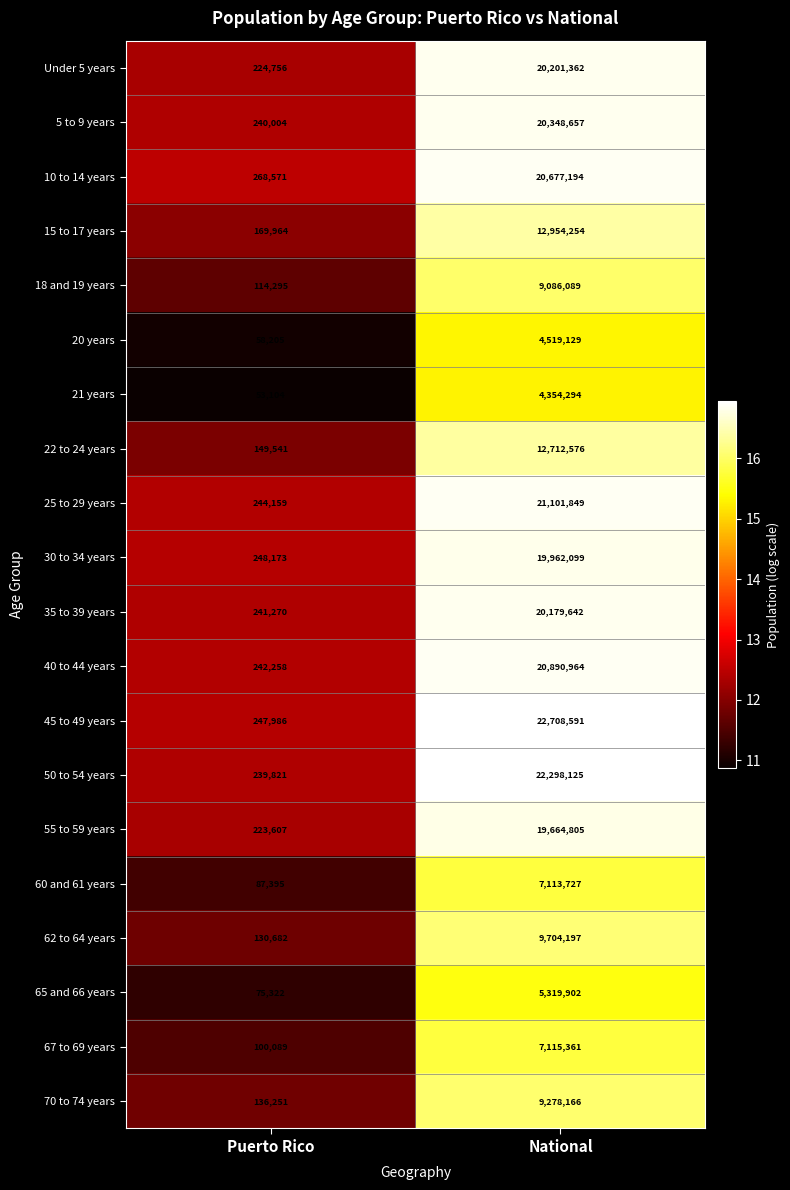

Is it true that 18 and 19 years equals 9086089 at National?

True